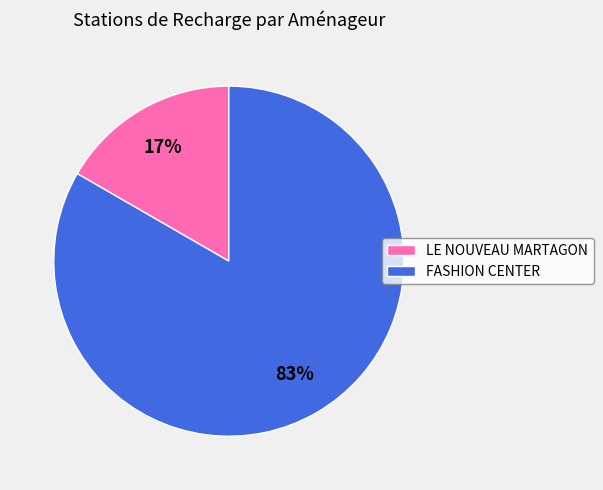

Is there a majority slice in this chart?

Yes